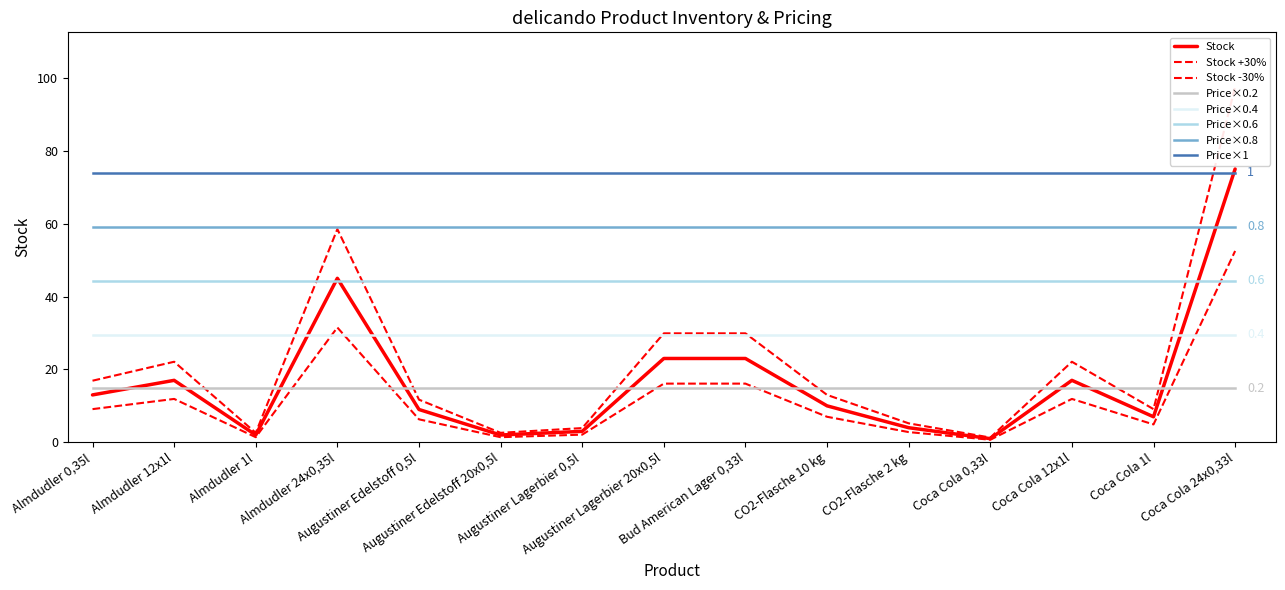

What is the smallest value displayed?

1.3